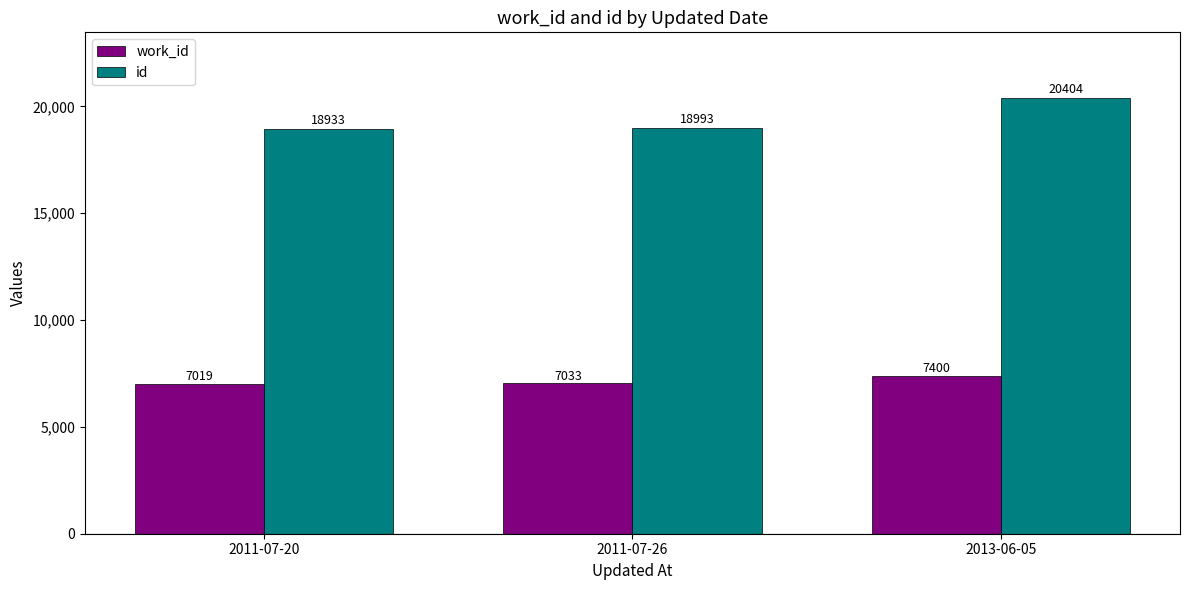

Where is work_id nearest to the value 7209?

2011-07-26